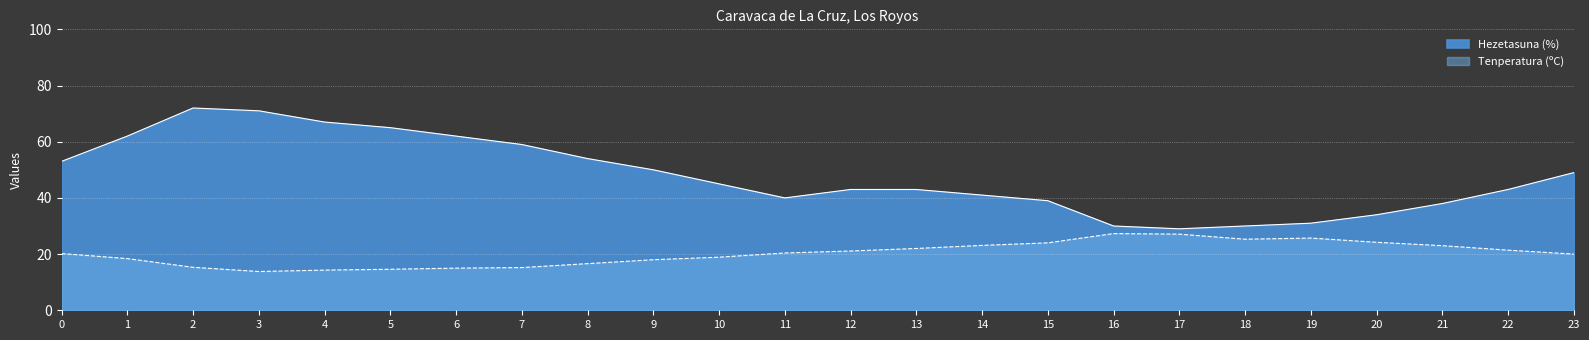

What is the value of the Hezetasuna (%) point at the 12th from the left?

40.0